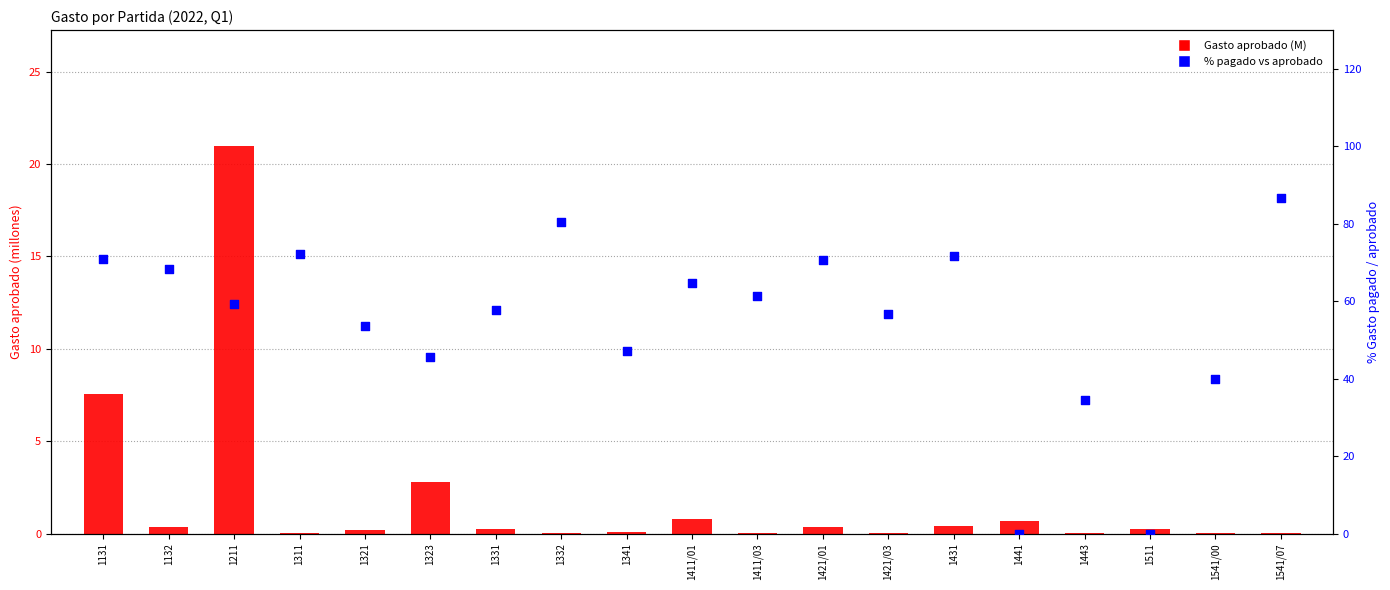

At how many categories does at least one series exceed 27?

17